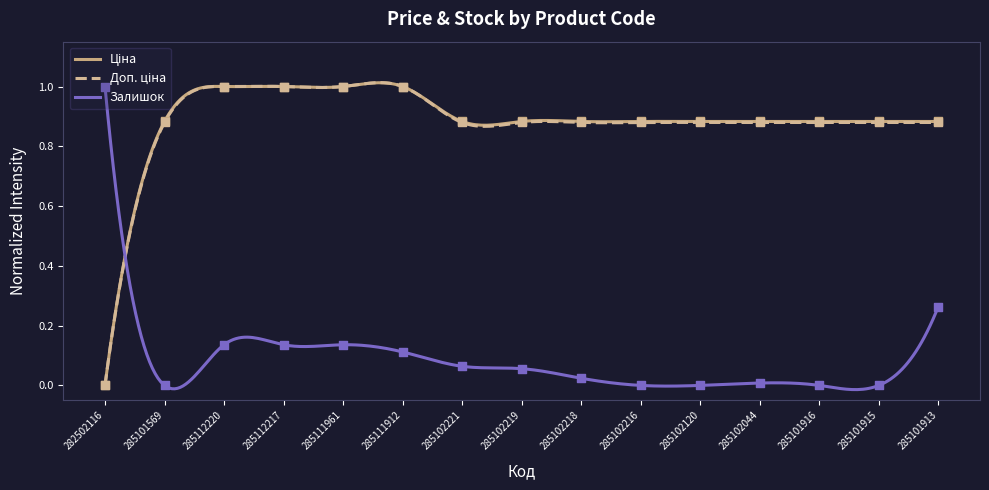

What is the total value across all series at 282502116?

1.0